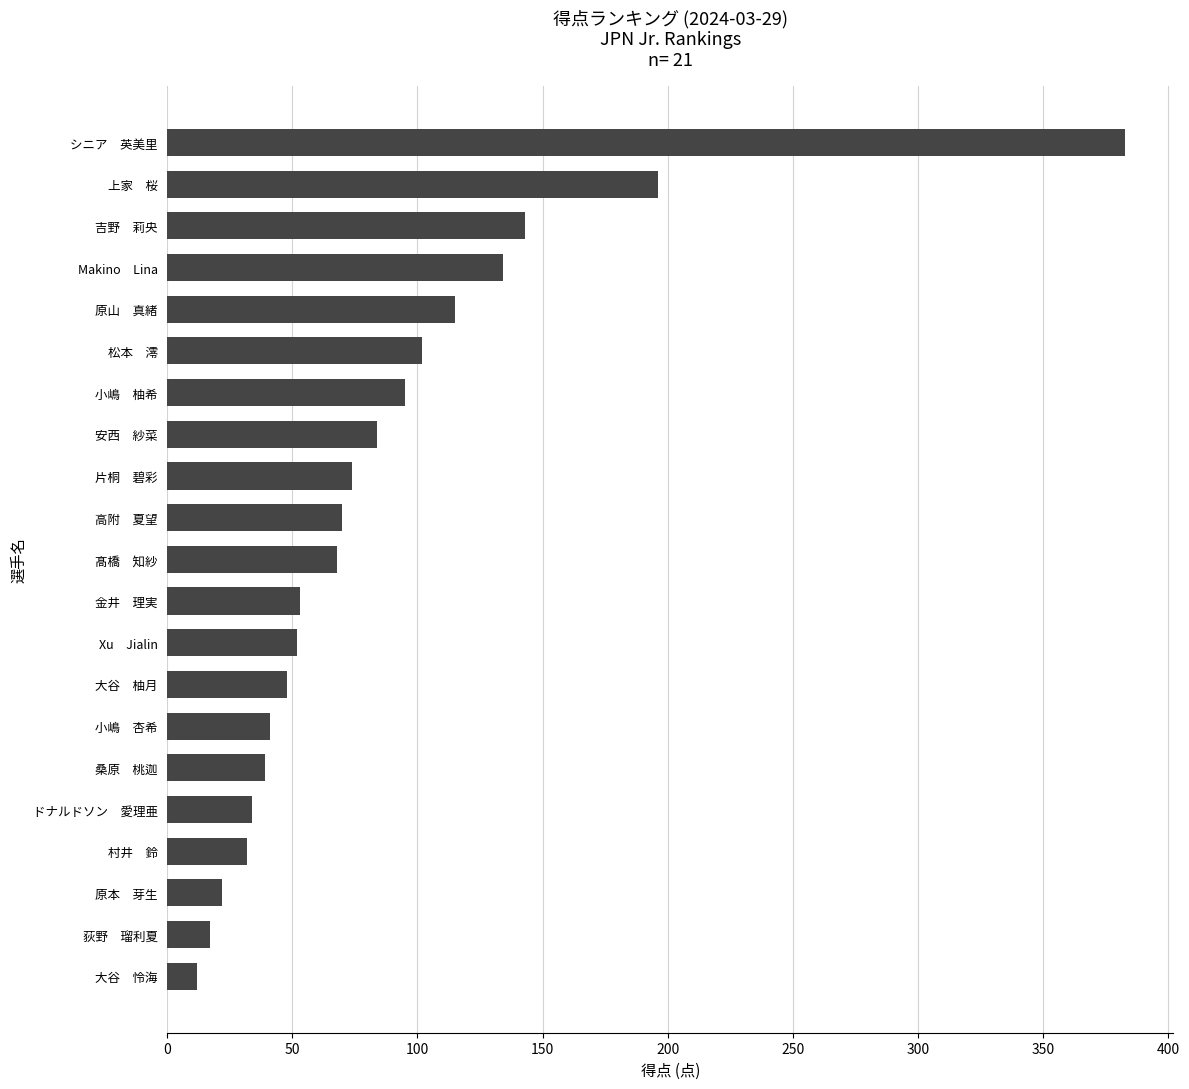

What is the difference between the maximum and minimum values?

371